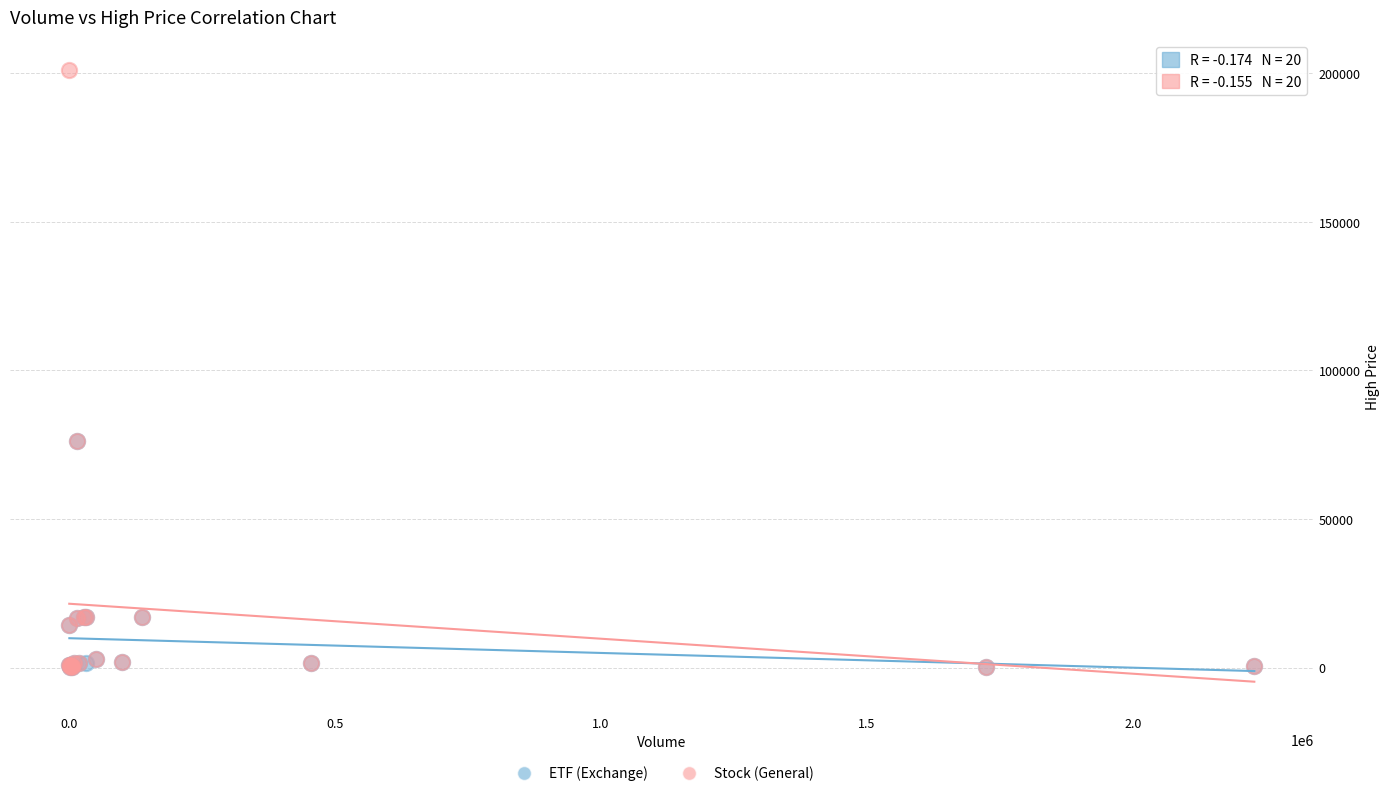

Which series has the largest Y range (max minus min)?

Stock (General)